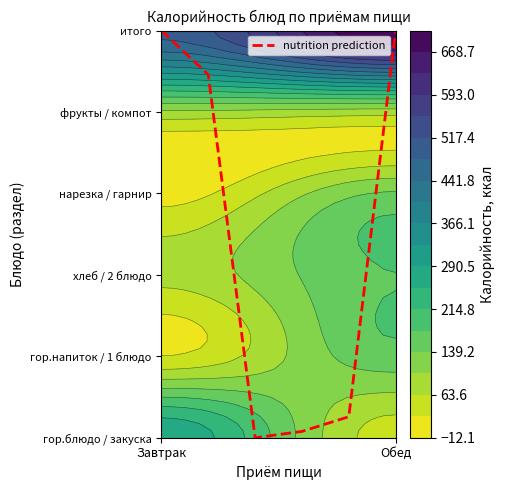

Count the number of data series in this chart.

1